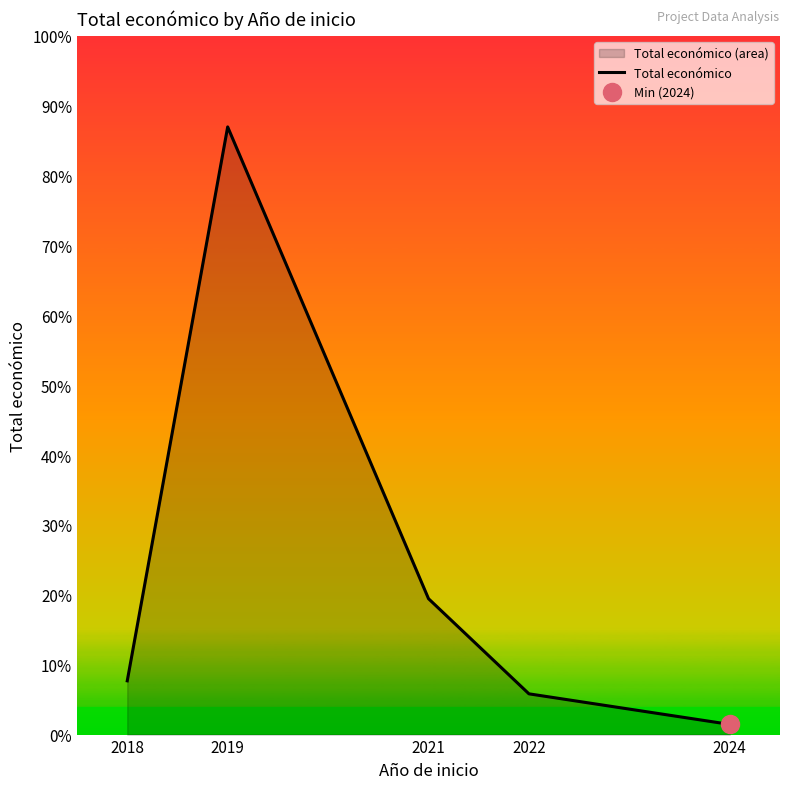

What is the value of the 4th point from the left?

599754